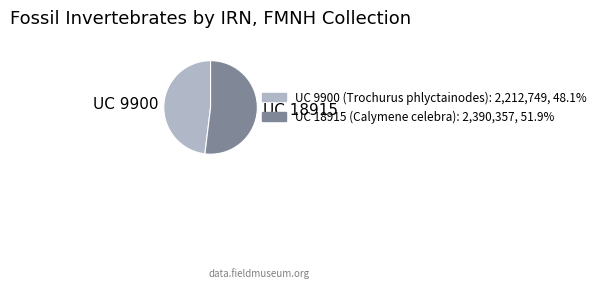

Between UC 9900 and UC 18915, which is larger?

UC 18915